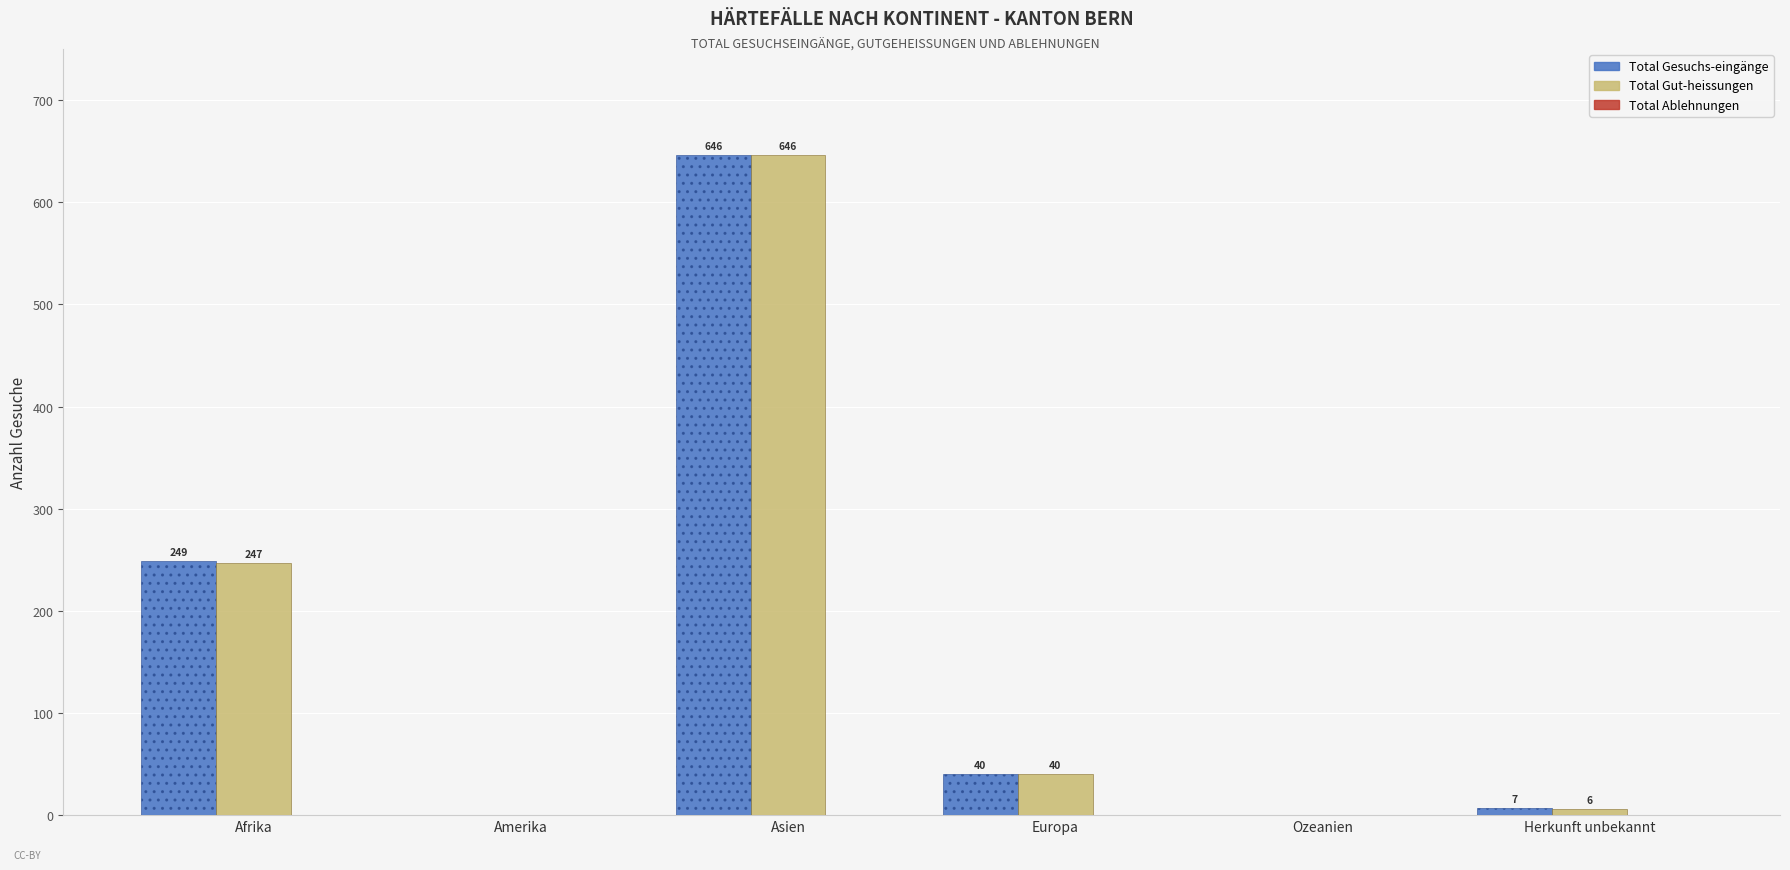

At which label does Total Gesuchs-eingänge first exceed 40?

Afrika